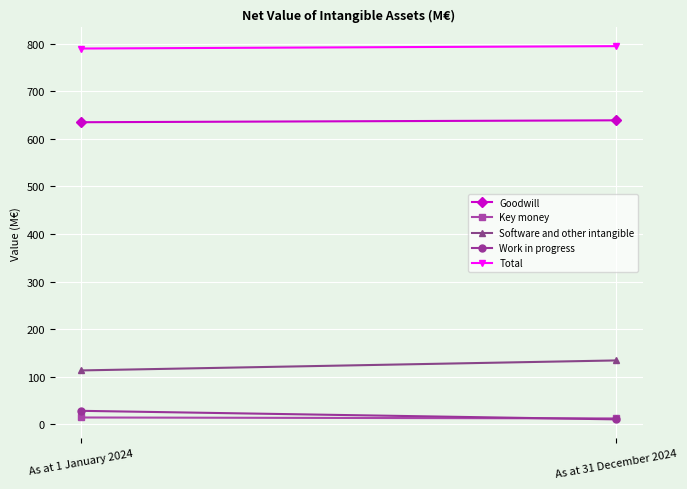

What is the sum of the Key money values at As at 1 January 2024 and As at 31 December 2024?

26